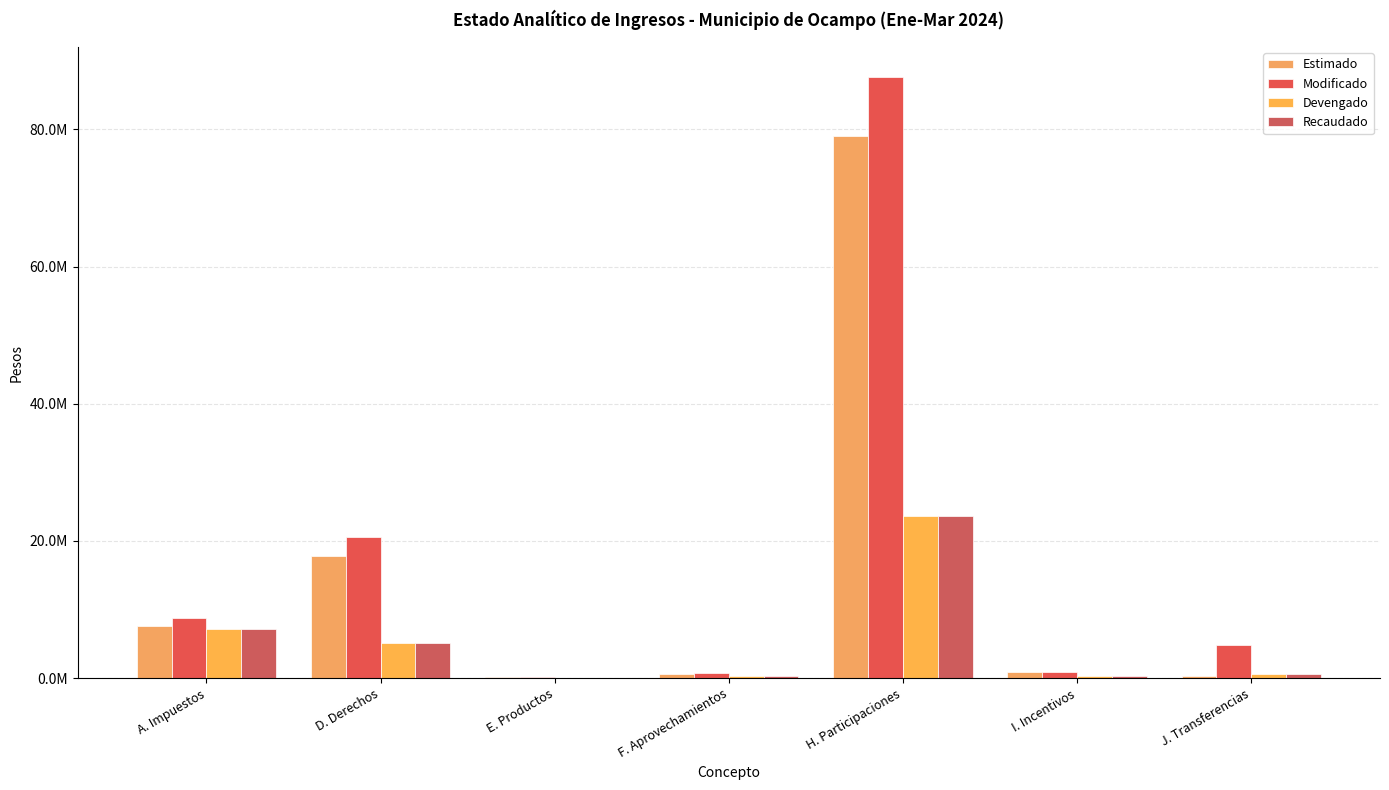

What is the sum of all Devengado values?

37412770.8